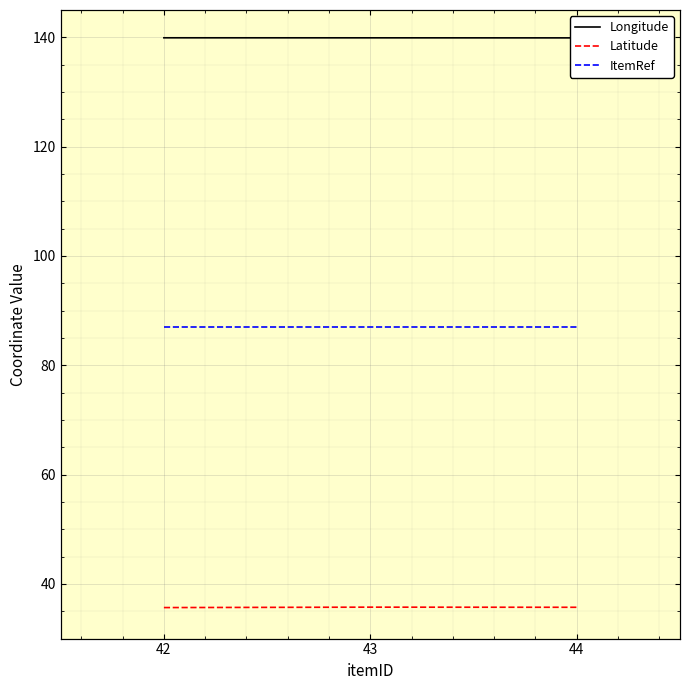

Reading left to right, what are all the values shown in this chart?

Longitude: 139.9	139.9	139.9
Latitude: 35.7	35.8	35.7
ItemRef: 99.0	99.0	99.0